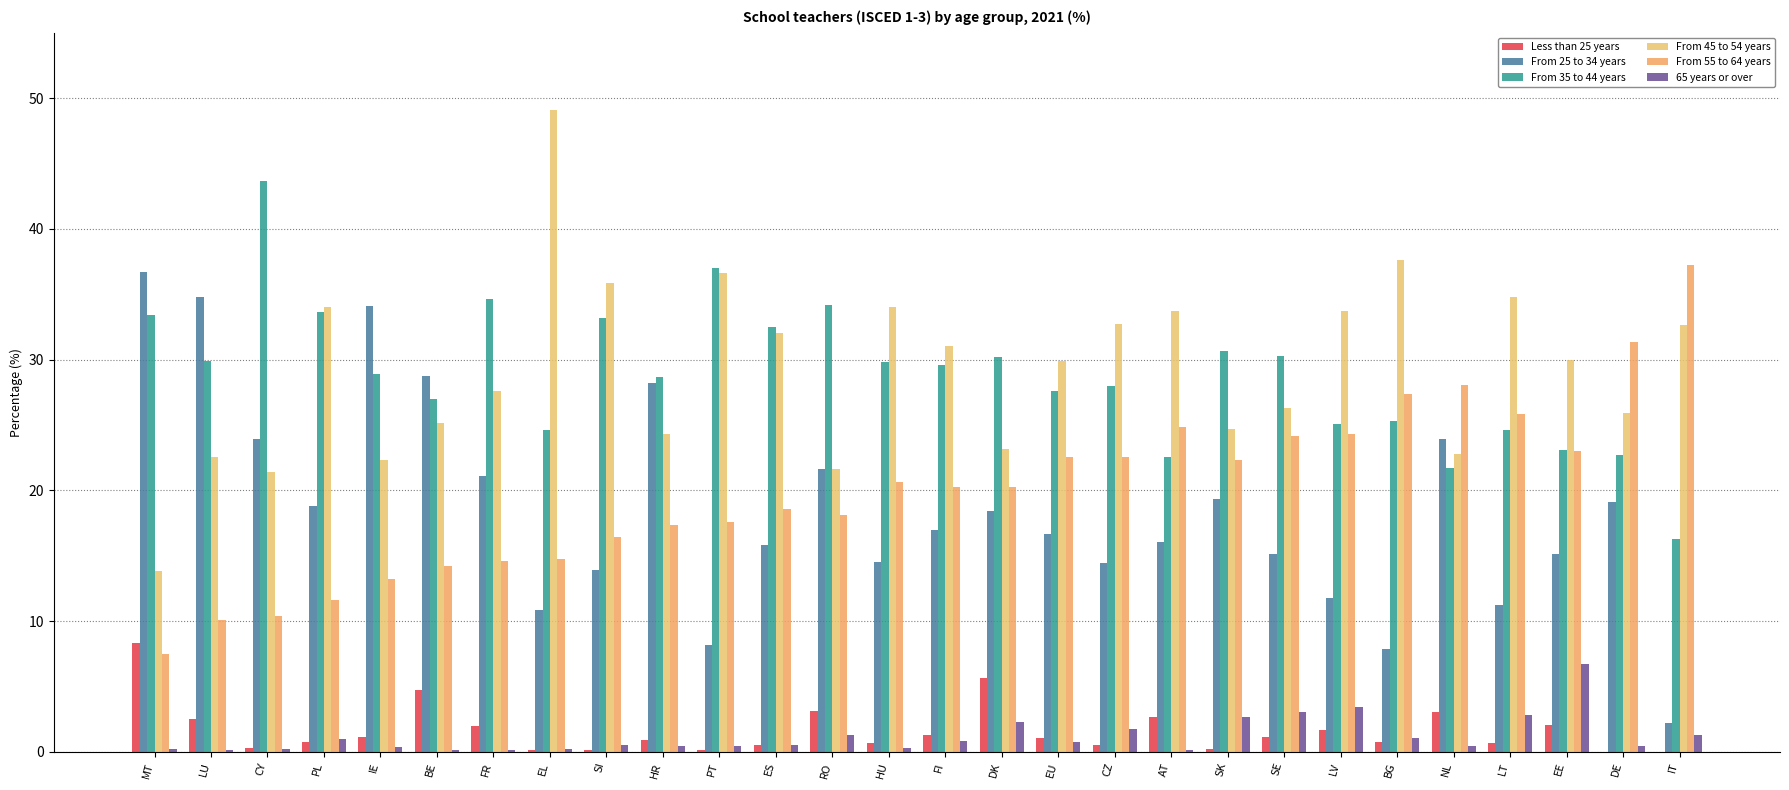

What is the total value across all series at FR?

100.0